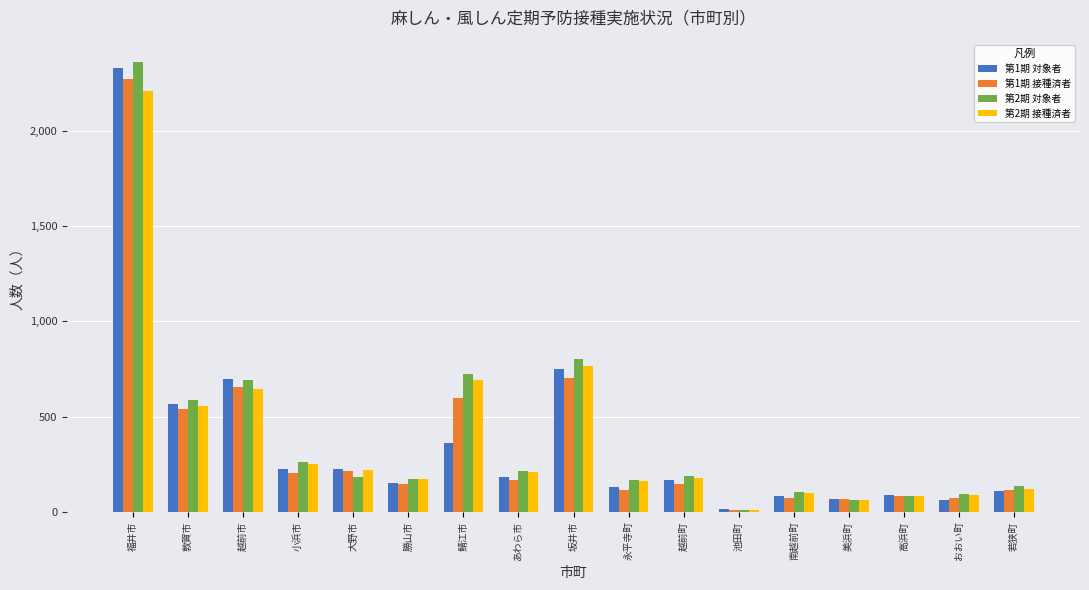

At how many categories does at least one series exceed 467?

5